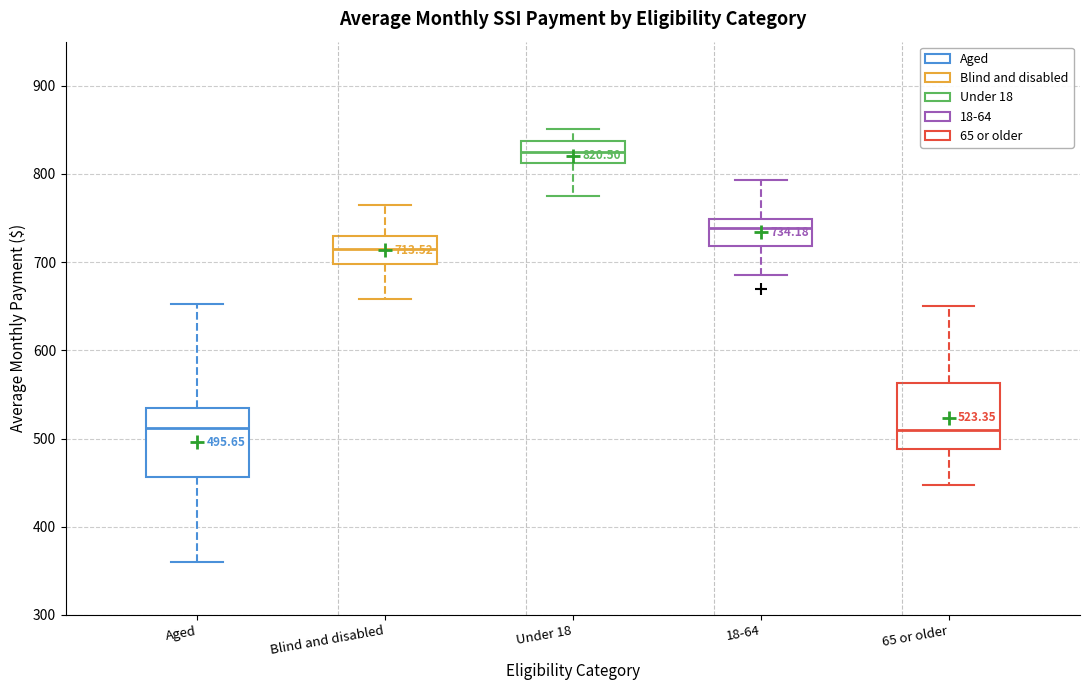

Which box has the highest median line?

Under 18